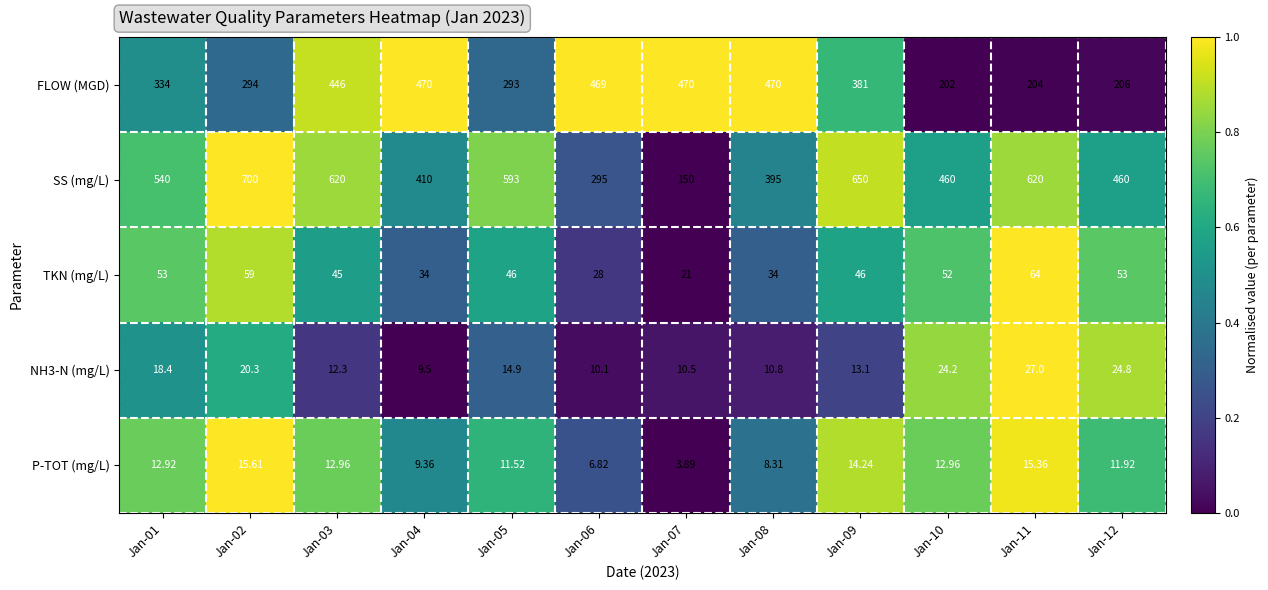

Which series has the largest total across all categories?

SS (mg/L)